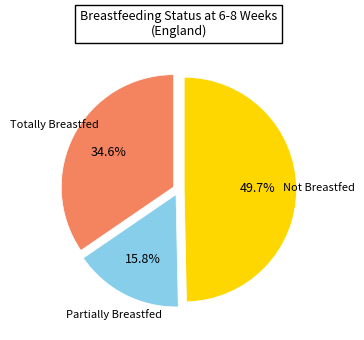

Count the number of slices in the pie.

3